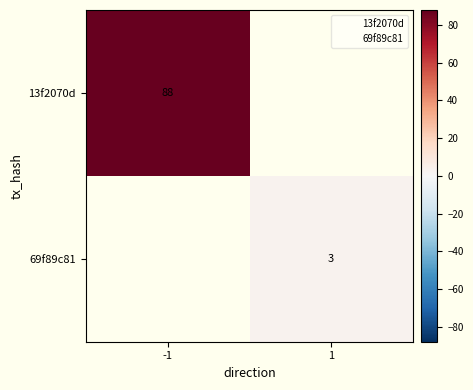

At how many categories does at least one series exceed 31?

1